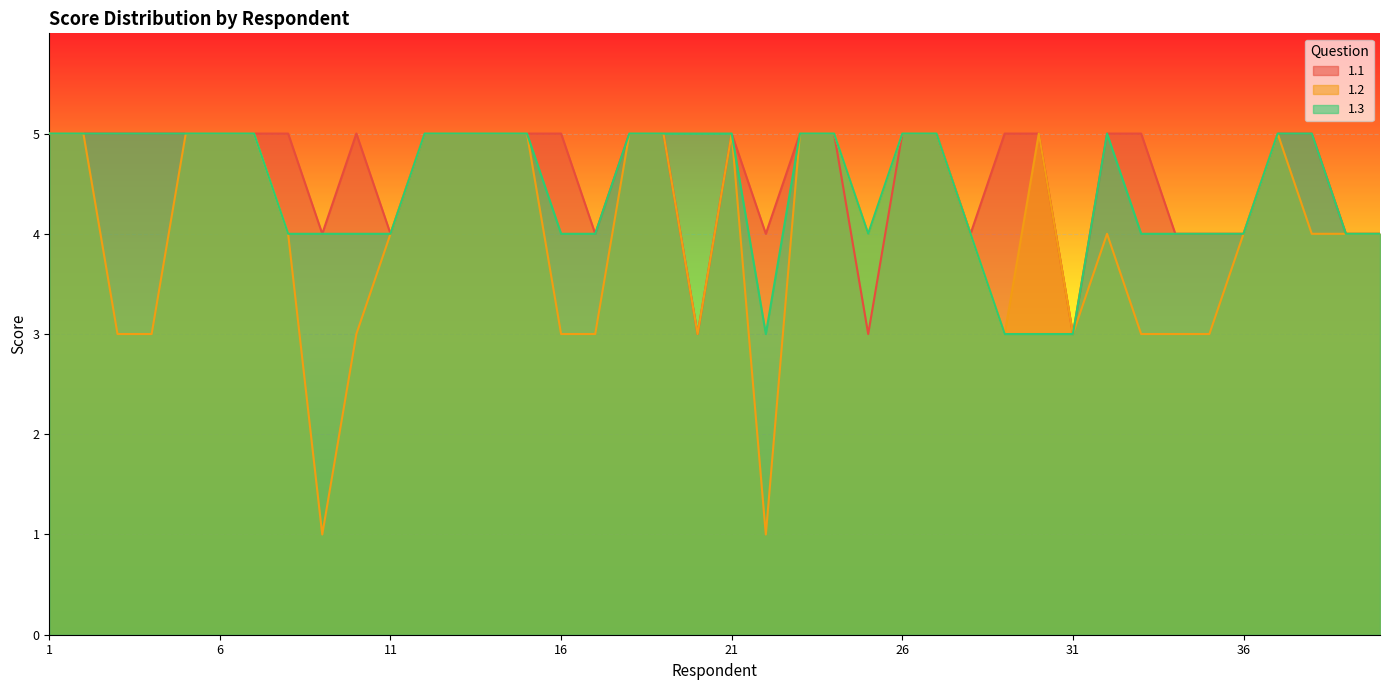

Reading right to left, list all the values displayed in this chart.

1.1: 4	4	5	5	4	4	4	5	5	3	5	5	4	5	5	3	5	5	4	5	3	5	5	4	5	5	5	5	5	4	5	4	5	5	5	5	5	5	5	5
1.2: 4	4	4	5	4	3	3	3	4	3	5	3	4	5	5	4	5	5	1	5	3	5	5	3	3	5	5	5	5	4	3	1	4	5	5	5	3	3	5	5
1.3: 4	4	5	5	4	4	4	4	5	3	3	3	4	5	5	4	5	5	3	5	5	5	5	4	4	5	5	5	5	4	4	4	4	5	5	5	5	5	5	5